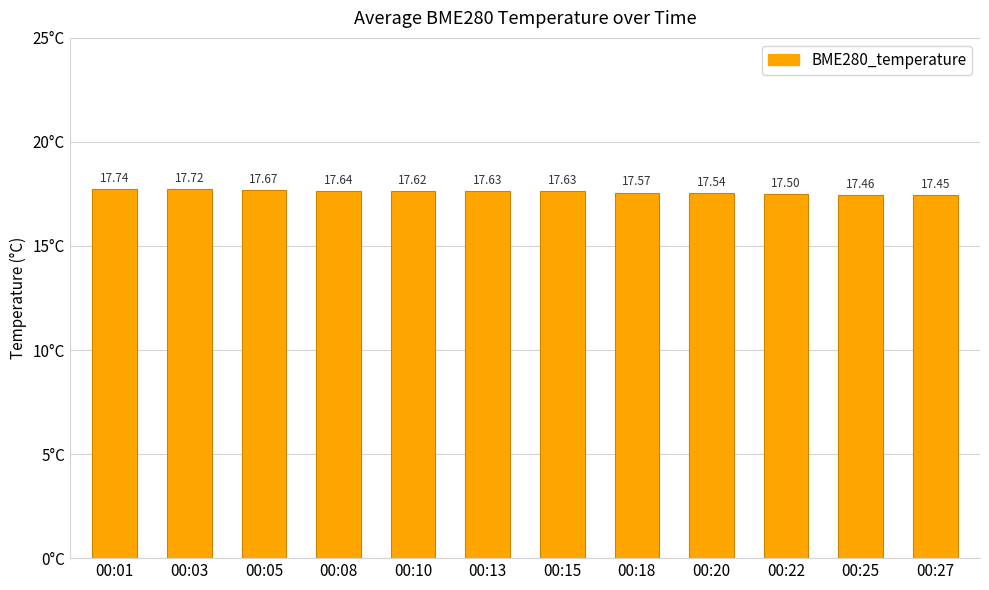

What is the average value?

17.6